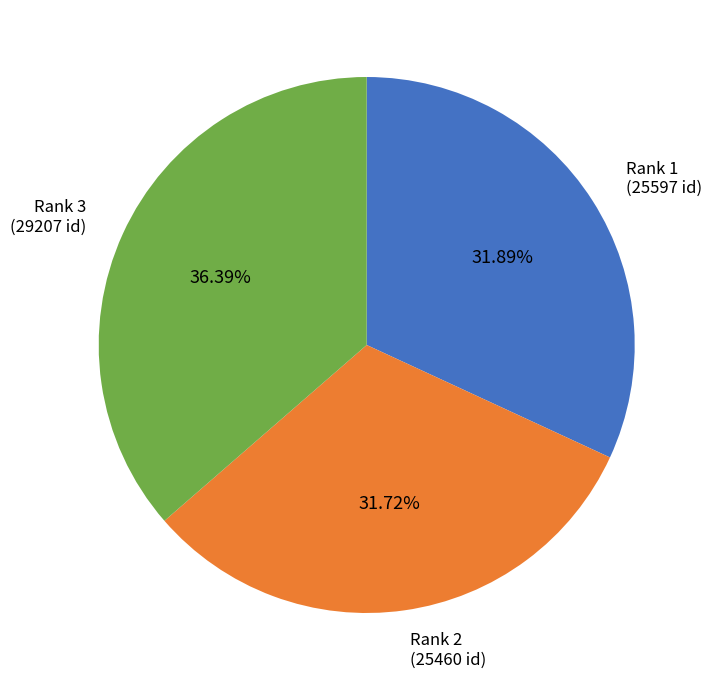

Which category has the biggest portion of the pie?

Rank 3 (29207 id)